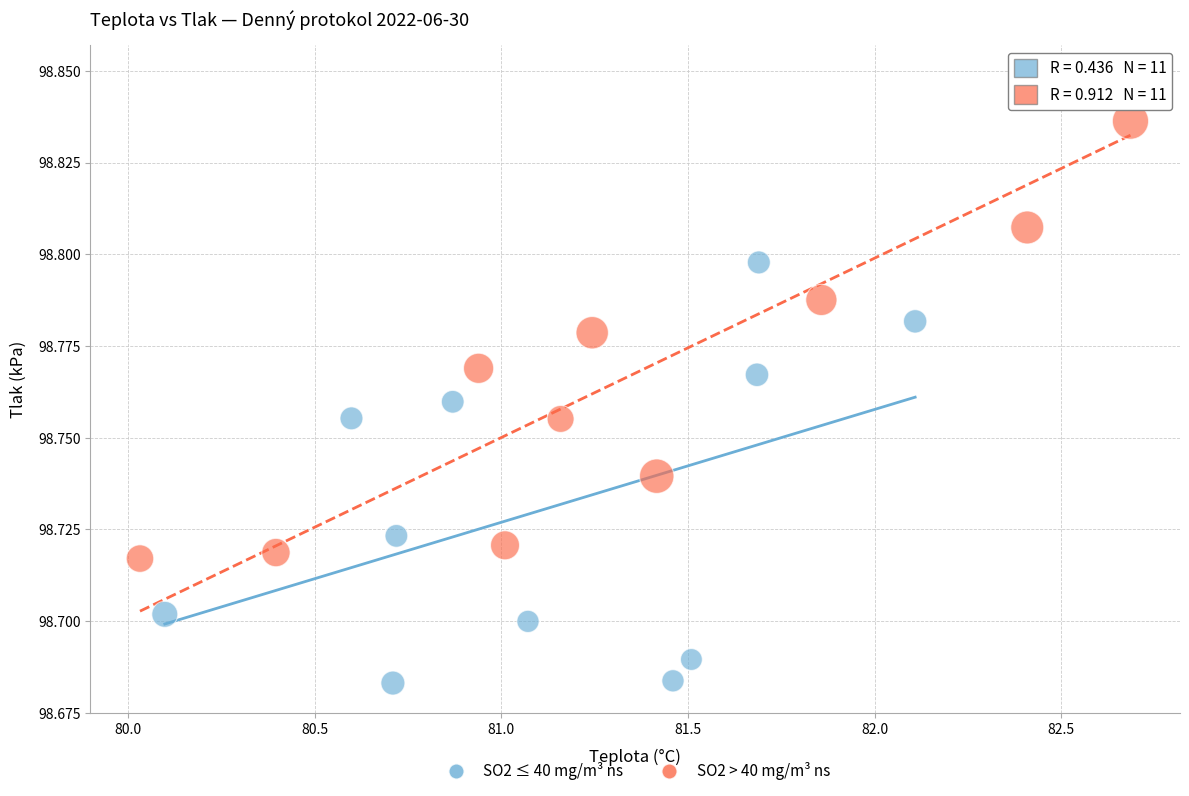

Which series has the largest Y range (max minus min)?

SO2 > 40 mg/m³ ns